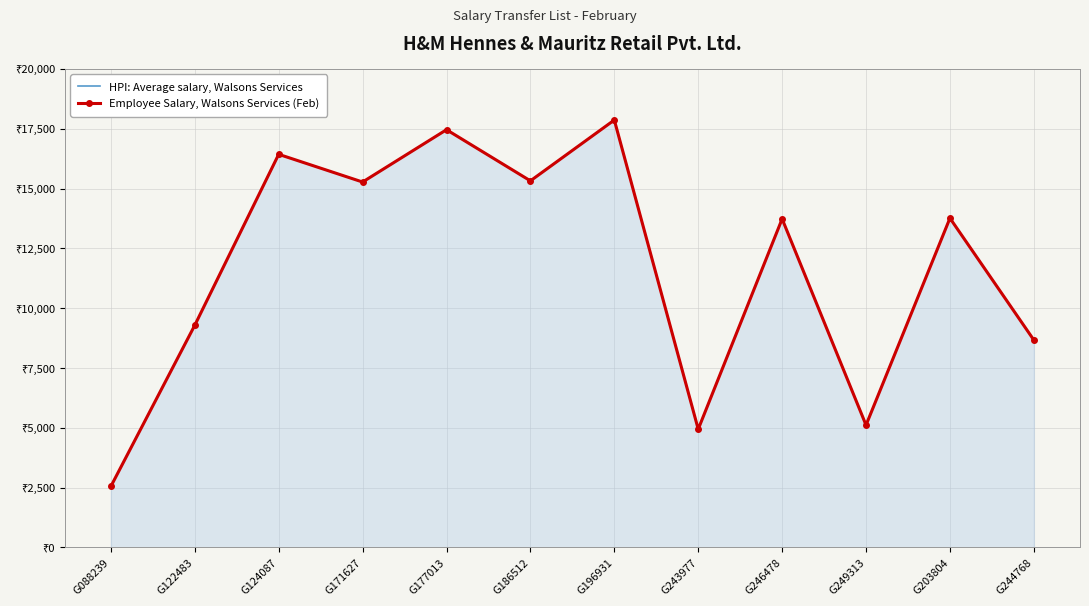

In HPI: Average salary, Walsons Services, how many points are higher than both neighbors (excluding endpoints)?

5